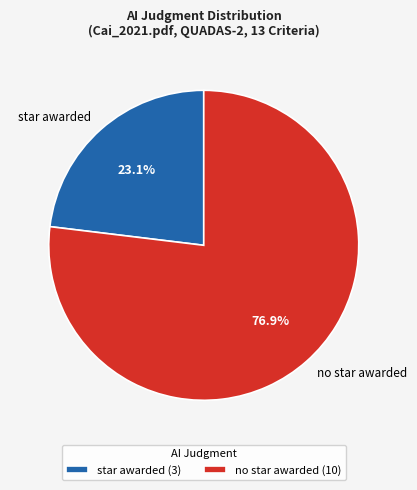

Which slice represents more than half of the pie?

no star awarded